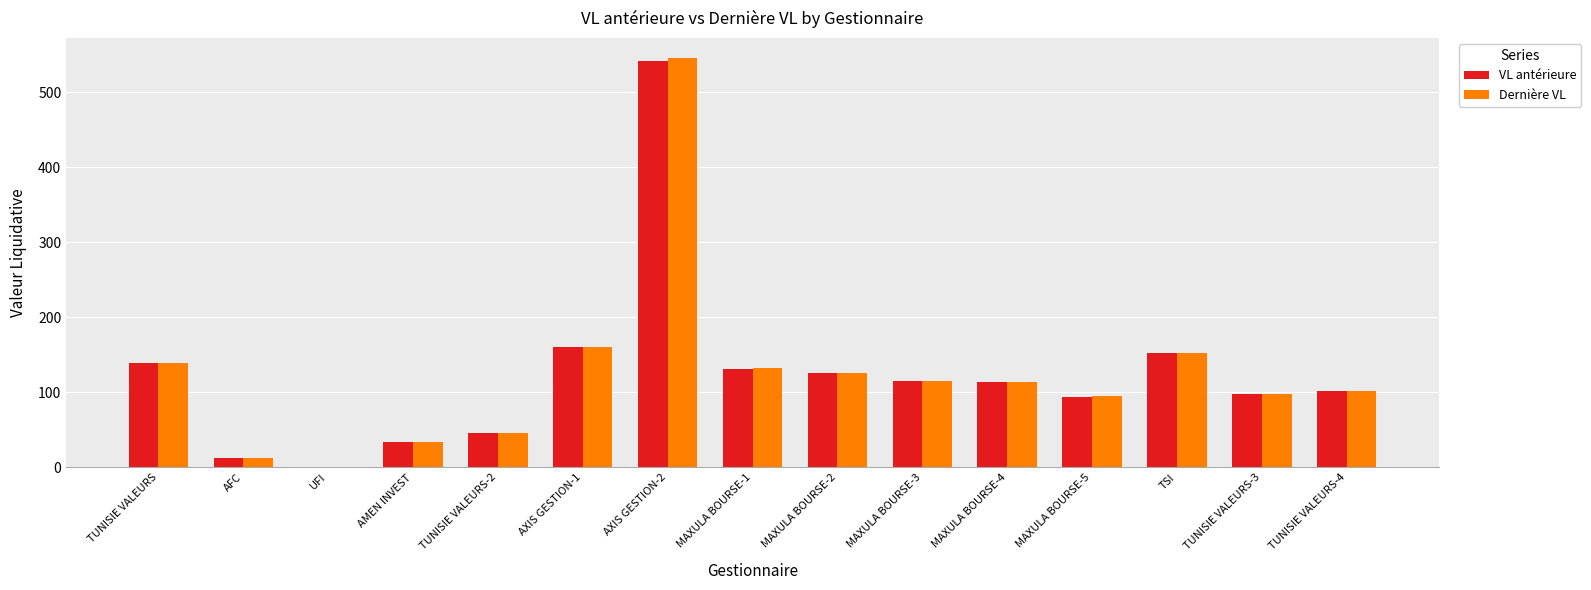

What is the greatest value displayed?

545.2